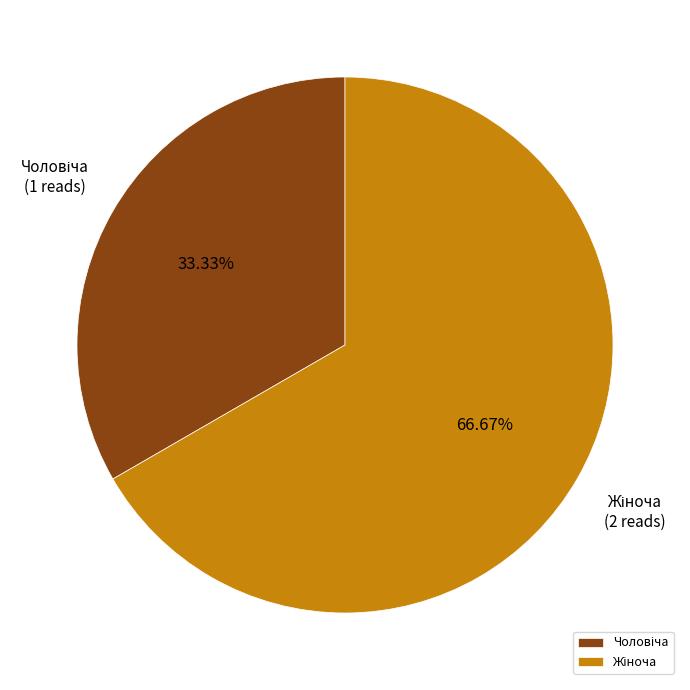

Is there any slice that represents more than half of the pie?

Yes